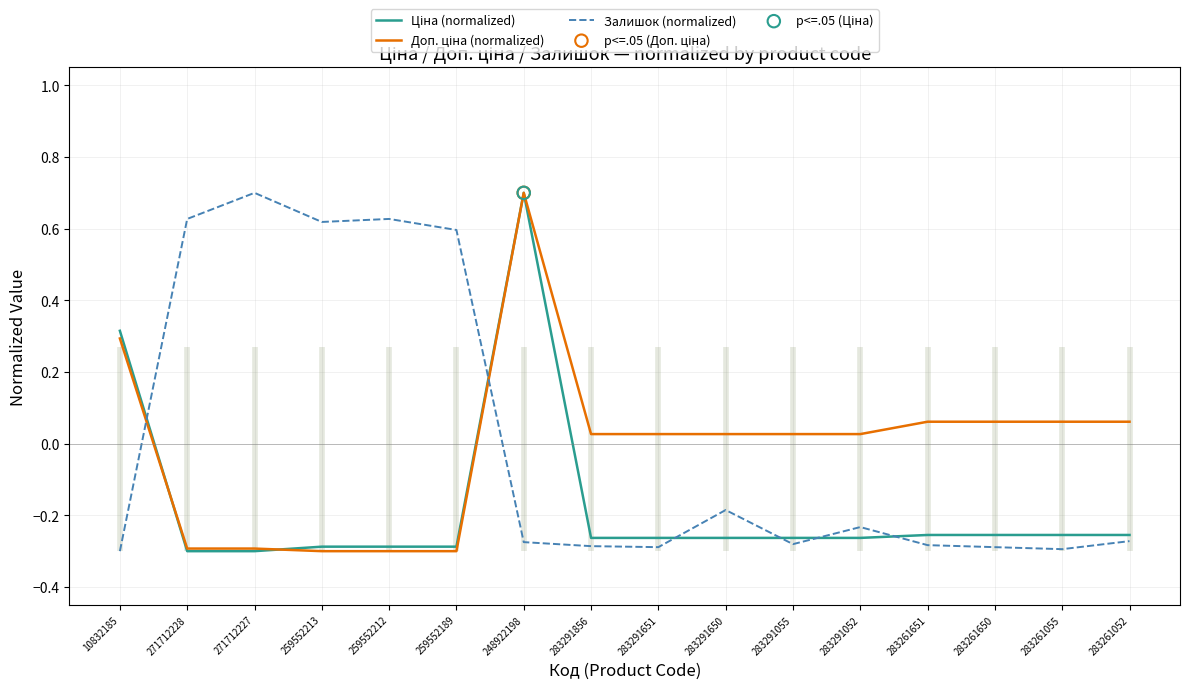

Is the value of Залишок (normalized) at 271712227 greater than the value of Ціна (normalized) at 248922198?

No